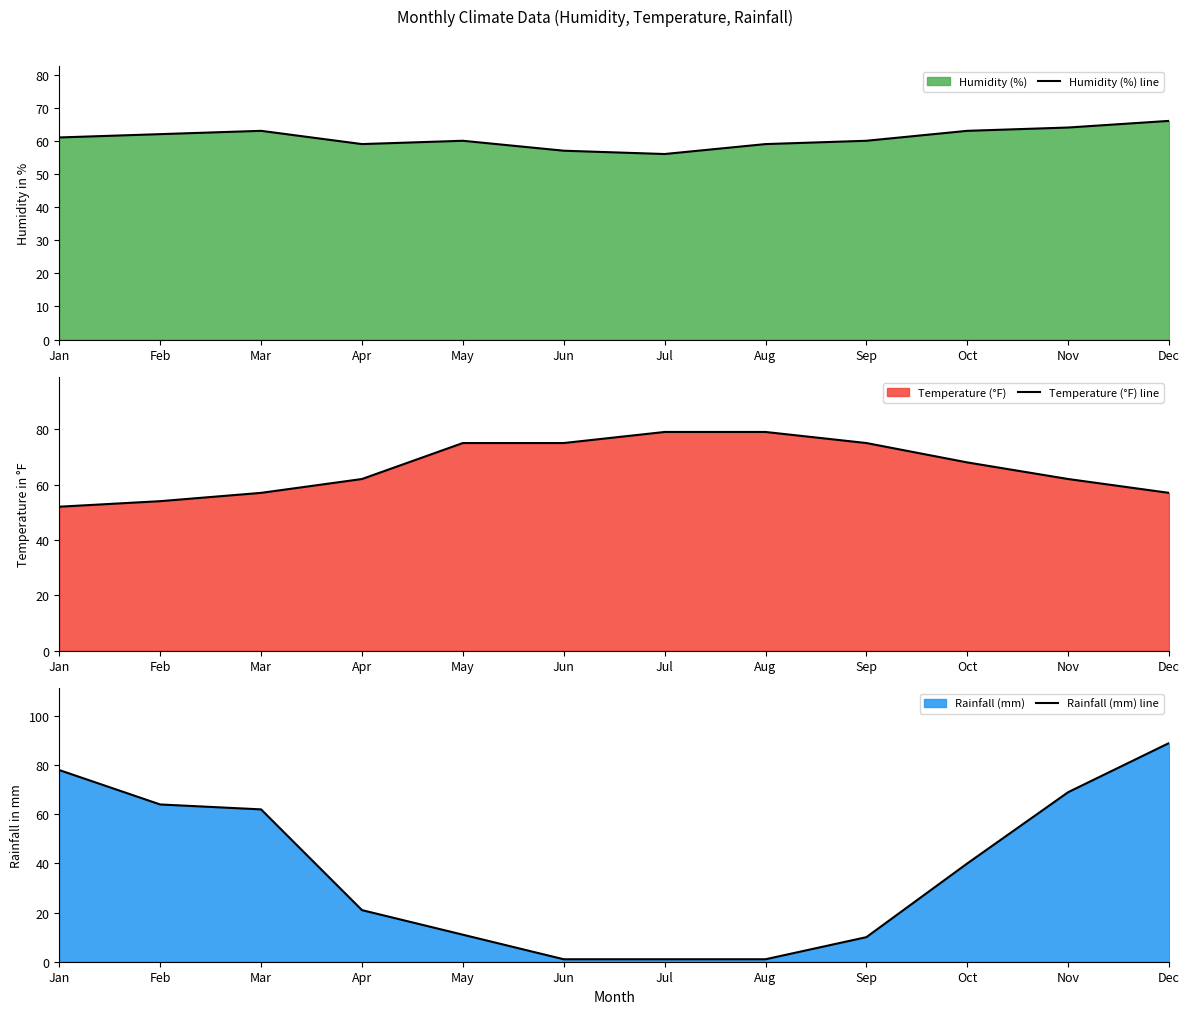

At Oct, list the series in order from smallest to largest.

Rainfall (mm) line, Humidity (%) line, Temperature (°F) line